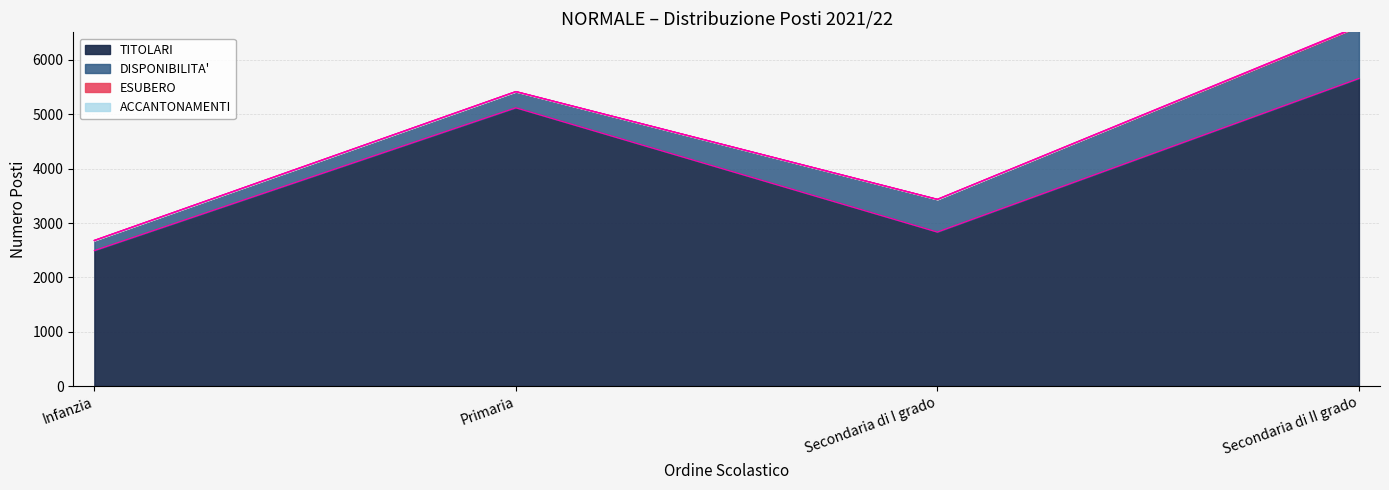

Rank the categories by TITOLARI value from highest to lowest.

Secondaria di II grado, Primaria, Secondaria di I grado, Infanzia